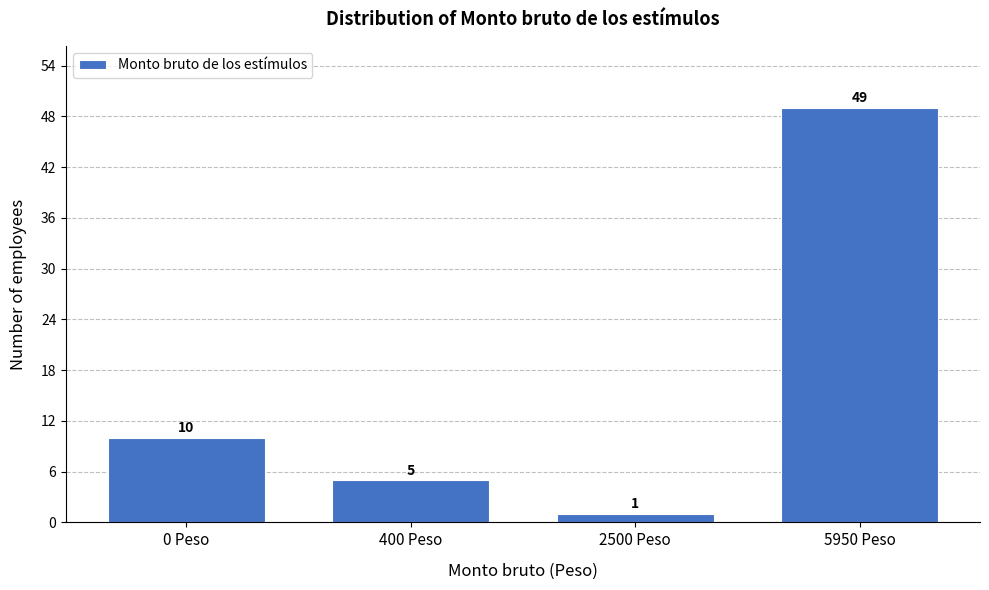

Reading right to left, transcribe all the data shown in this chart.

5950 Peso=49	2500 Peso=1	400 Peso=5	0 Peso=10